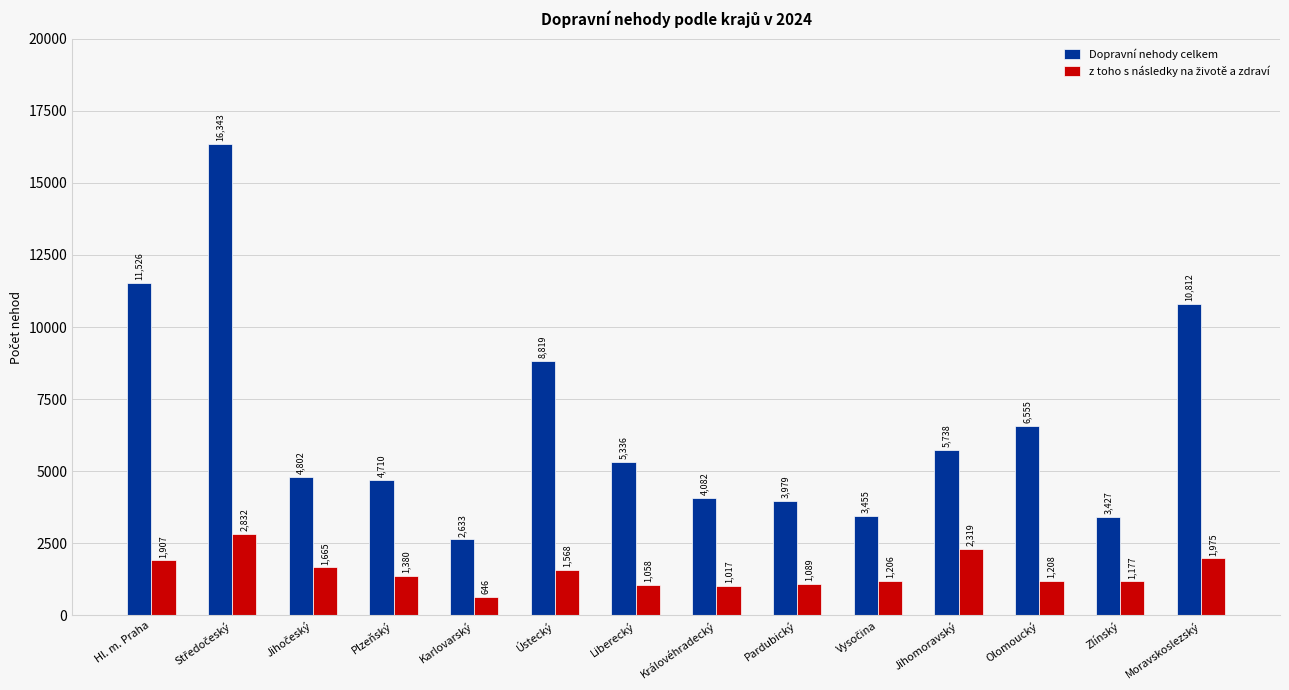

At how many categories does at least one series exceed 7222?

4